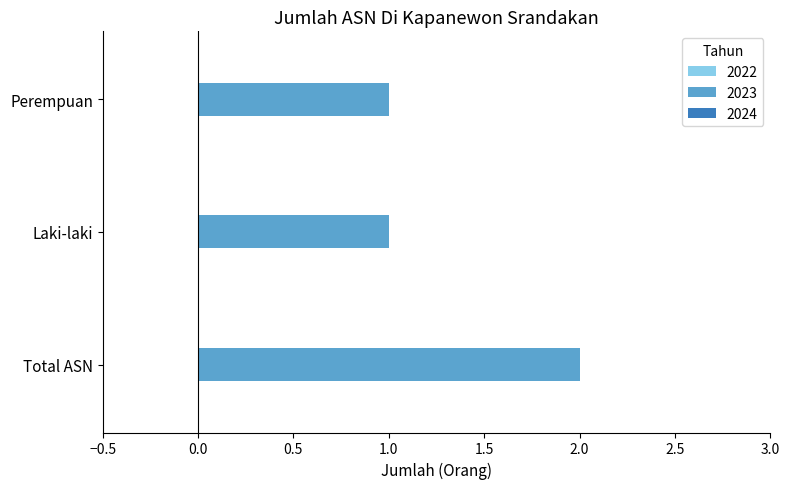

Reading top to bottom, list all the values displayed in this chart.

Perempuan=1	Laki-laki=1	Total ASN=2